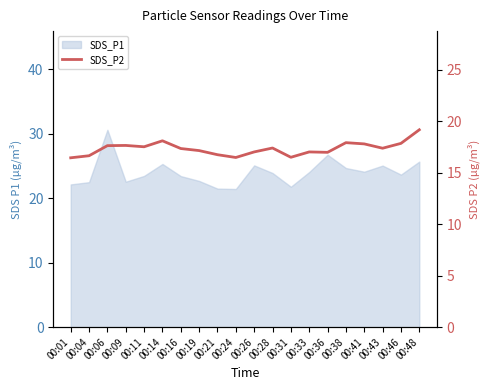

At which category does the chart reach its peak across all series?

00:48